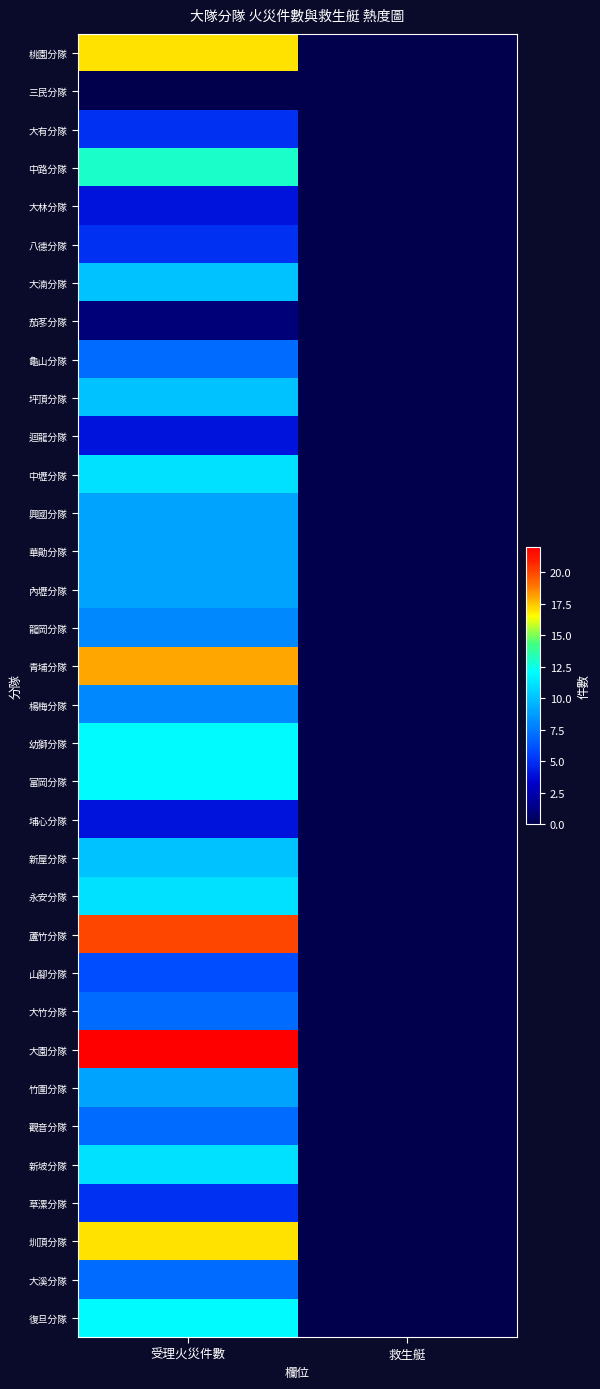

At 受理火災件數, list the series in order from largest to smallest.

大園分隊, 蘆竹分隊, 青埔分隊, 桃園分隊, 圳頂分隊, 中路分隊, 幼獅分隊, 富岡分隊, 復旦分隊, 中壢分隊, 永安分隊, 新坡分隊, 大湳分隊, 坪頂分隊, 新屋分隊, 興國分隊, 華勛分隊, 內壢分隊, 竹圍分隊, 龍岡分隊, 楊梅分隊, 龜山分隊, 大竹分隊, 觀音分隊, 大溪分隊, 山腳分隊, 大有分隊, 八德分隊, 草漯分隊, 大林分隊, 迴龍分隊, 埔心分隊, 茄苳分隊, 三民分隊